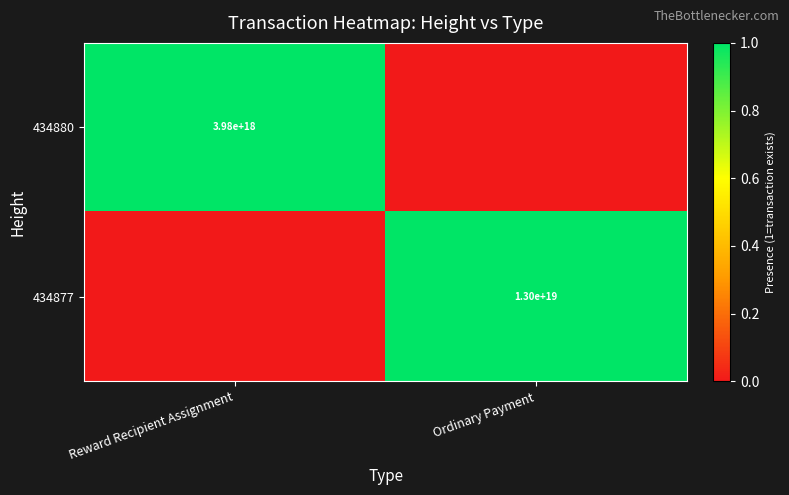

The value of 434880 at Reward Recipient Assignment is 3980000000000000000. True or false?

True